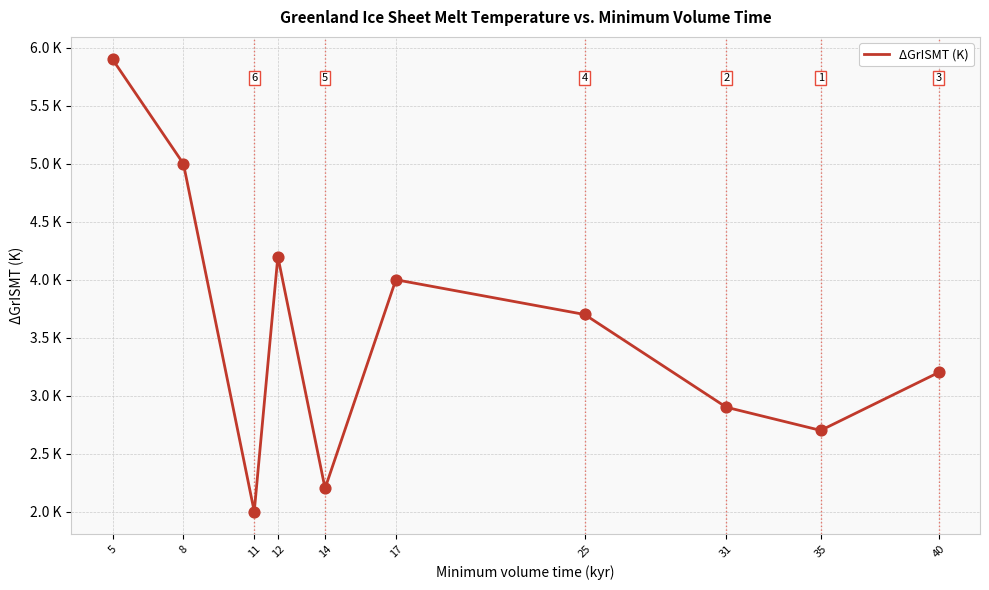

What is the change in value from 5 to 25?

-2.2